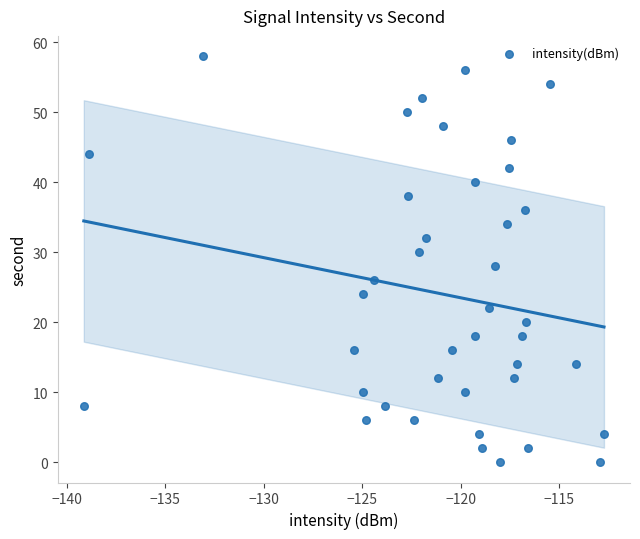

What is the range of Y values (max minus min)?

58